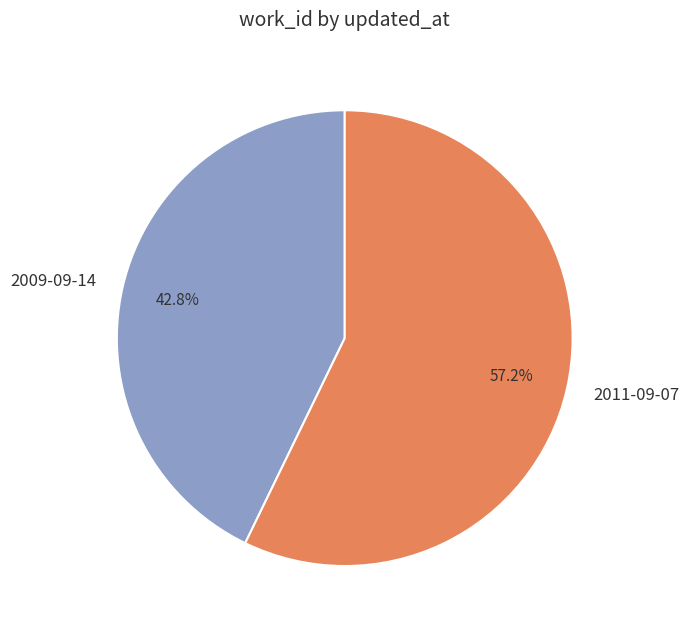

How many segments does this pie chart have?

2